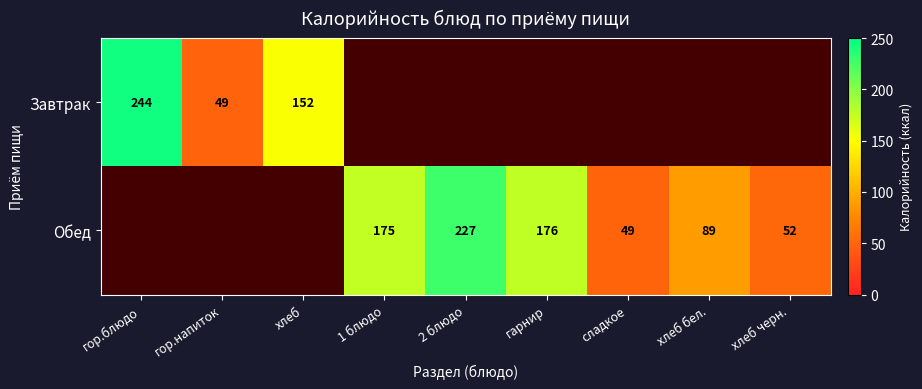

True or false: Обед has a value of 227 at 2 блюдо.

True